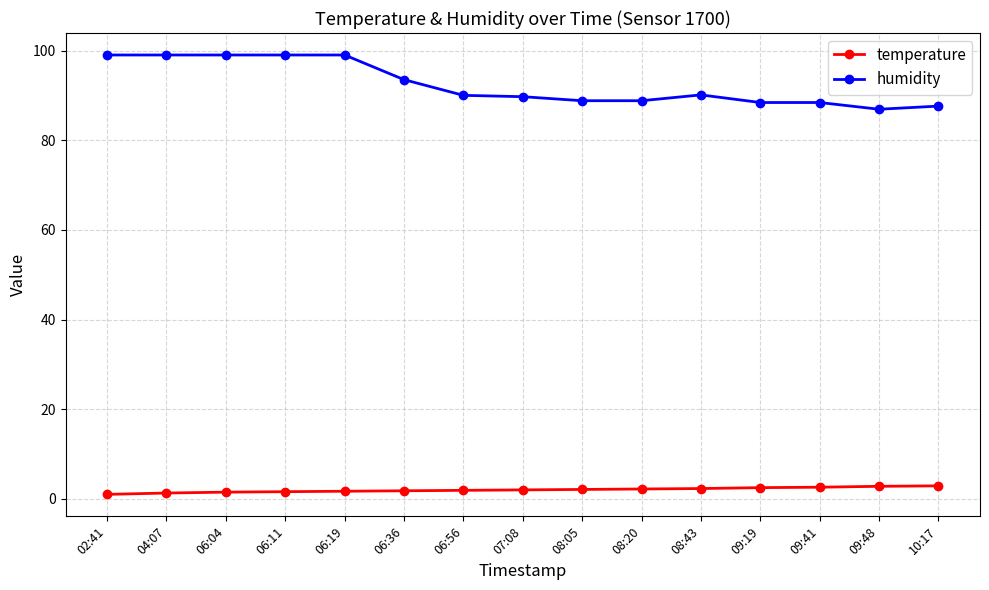

True or false: humidity has more than 0 interior local peaks.

True